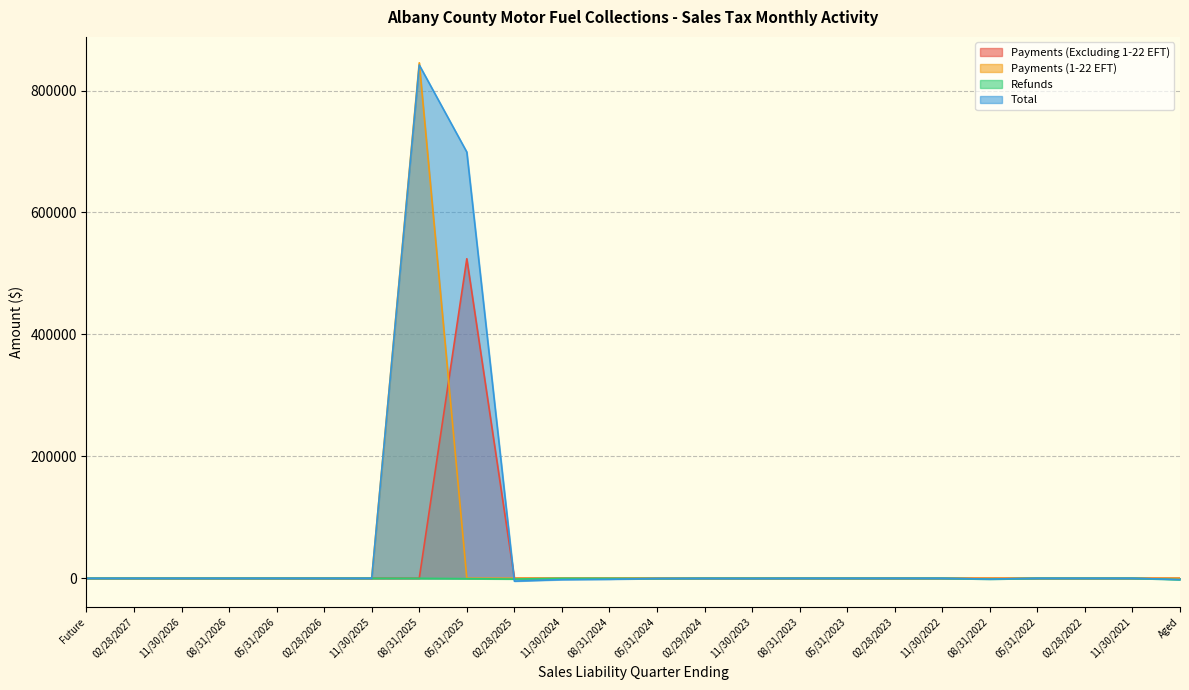

What is the label of the 8th point from the left?

08/31/2025